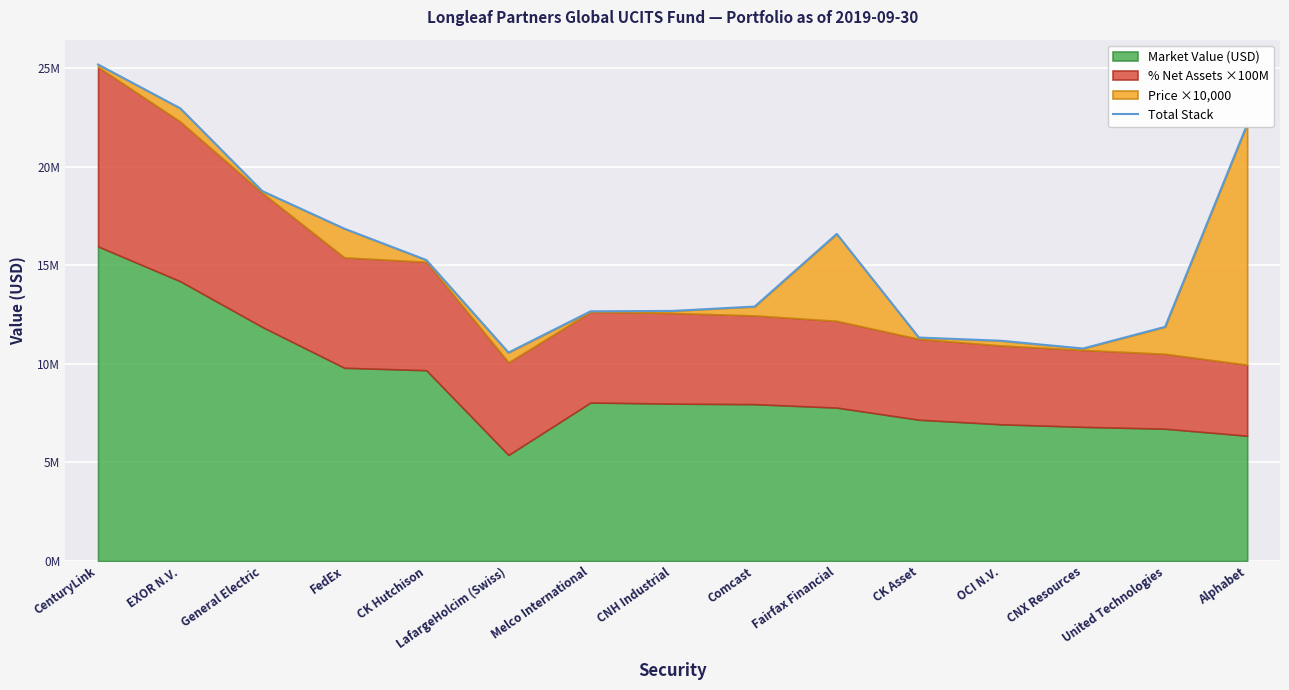

At which category does the data reach its first local valley?

LafargeHolcim (Swiss)